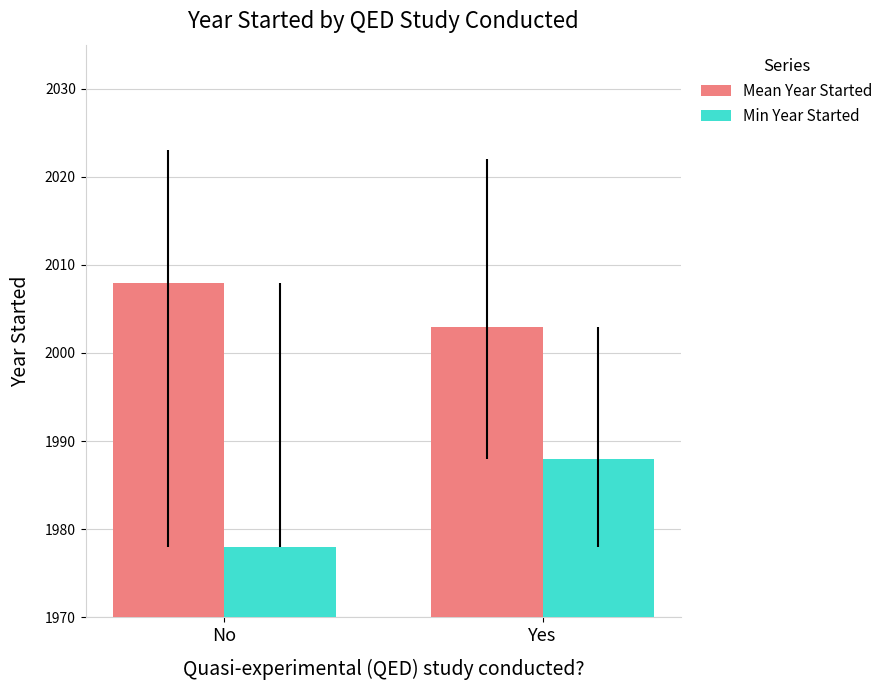

What is the sum of all Min Year Started values?

3966